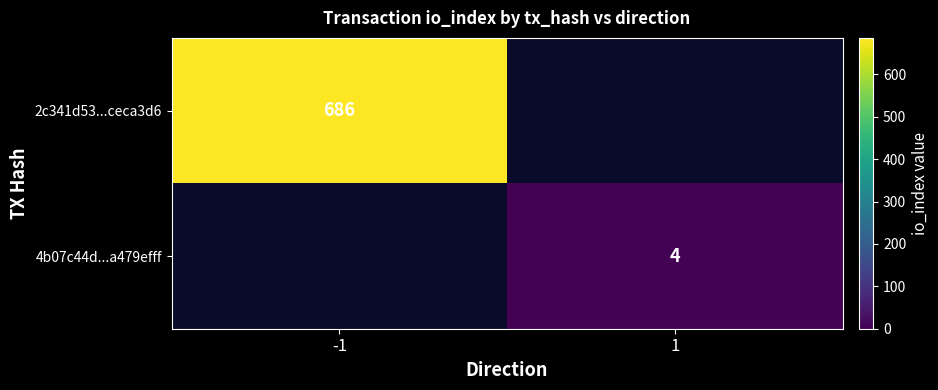

The 2c341d53...ceca3d6 series shows 686 at -1. True or false?

True